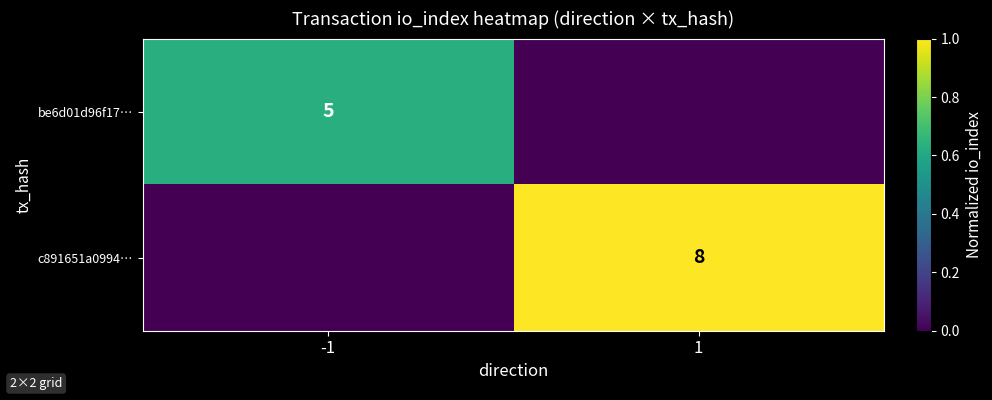

The c891651a0994… series shows 8 at 1. True or false?

True